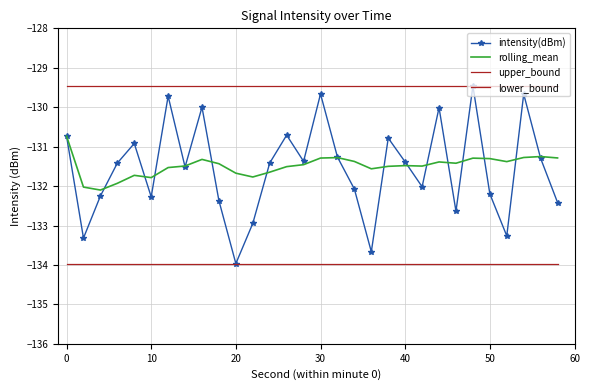

Reading right to left, what are all the values shown in this chart?

intensity(dBm): -132.4	-131.3	-129.7	-133.3	-132.2	-129.5	-132.6	-130.0	-132.0	-131.4	-130.8	-133.7	-132.1	-131.3	-129.7	-131.4	-130.7	-131.4	-132.9	-134.0	-132.4	-130.0	-131.5	-129.7	-132.3	-130.9	-131.4	-132.3	-133.3	-130.7
rolling_mean: -131.3	-131.3	-131.3	-131.4	-131.3	-131.3	-131.4	-131.4	-131.5	-131.5	-131.5	-131.6	-131.4	-131.3	-131.3	-131.5	-131.5	-131.6	-131.8	-131.7	-131.4	-131.3	-131.5	-131.5	-131.8	-131.7	-131.9	-132.1	-132.0	-130.7
upper_bound: -129.5	-129.5	-129.5	-129.5	-129.5	-129.5	-129.5	-129.5	-129.5	-129.5	-129.5	-129.5	-129.5	-129.5	-129.5	-129.5	-129.5	-129.5	-129.5	-129.5	-129.5	-129.5	-129.5	-129.5	-129.5	-129.5	-129.5	-129.5	-129.5	-129.5
lower_bound: -134.0	-134.0	-134.0	-134.0	-134.0	-134.0	-134.0	-134.0	-134.0	-134.0	-134.0	-134.0	-134.0	-134.0	-134.0	-134.0	-134.0	-134.0	-134.0	-134.0	-134.0	-134.0	-134.0	-134.0	-134.0	-134.0	-134.0	-134.0	-134.0	-134.0